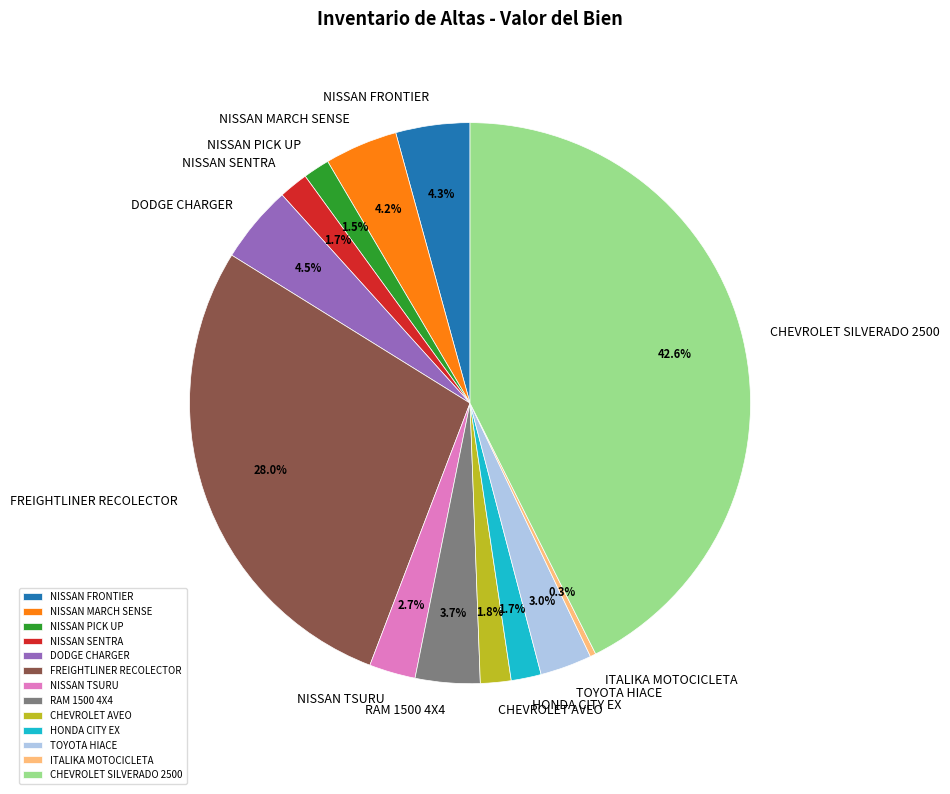

What portion of the pie excludes NISSAN TSURU?

97.3%